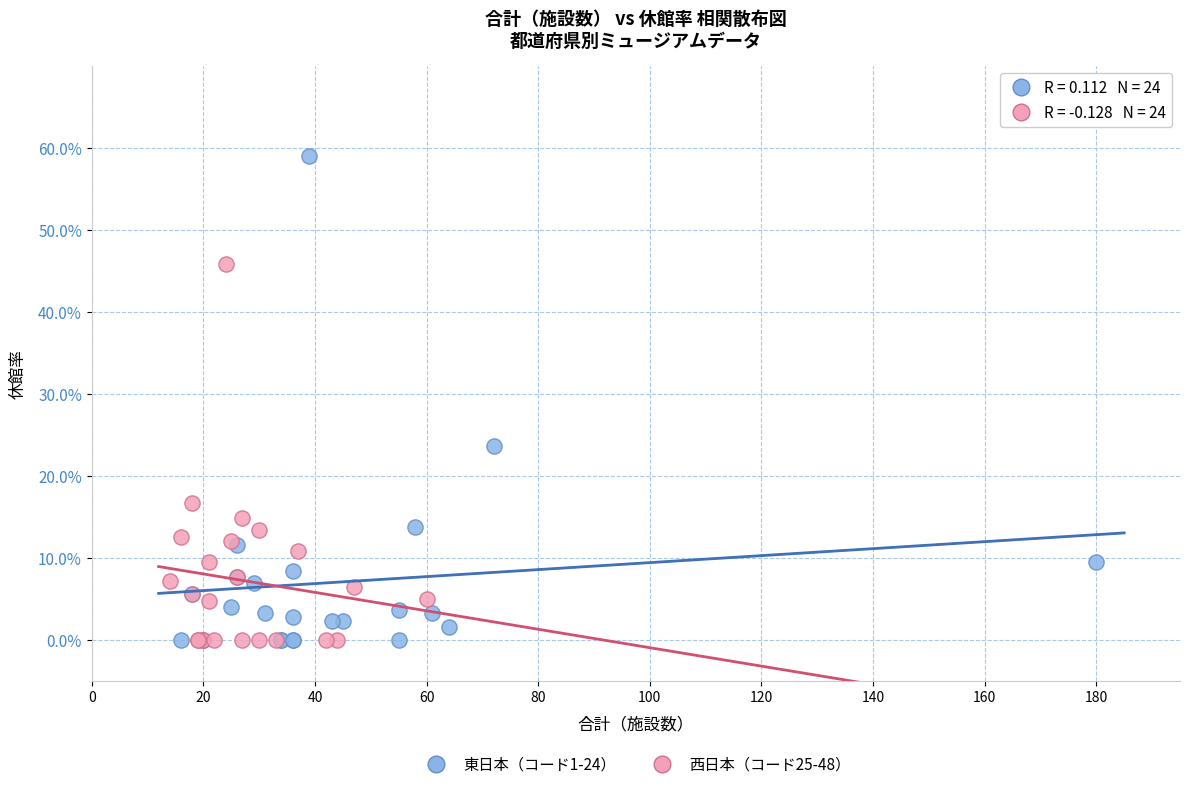

What are all the series names shown in the legend?

東日本（コード1-24）, 西日本（コード25-48）